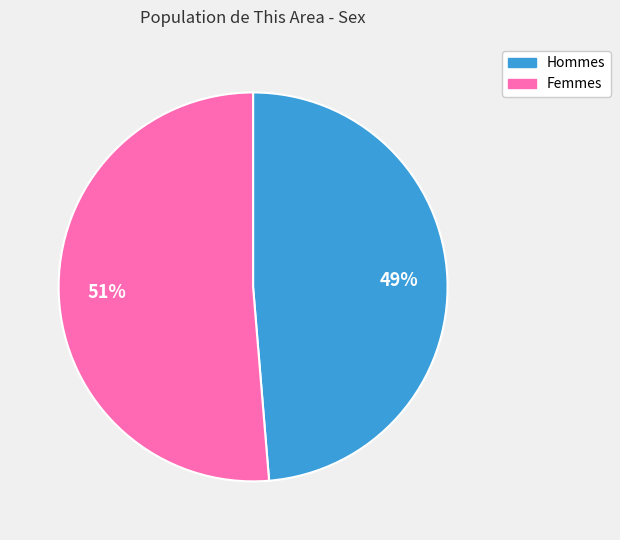

Is there a majority slice in this chart?

Yes